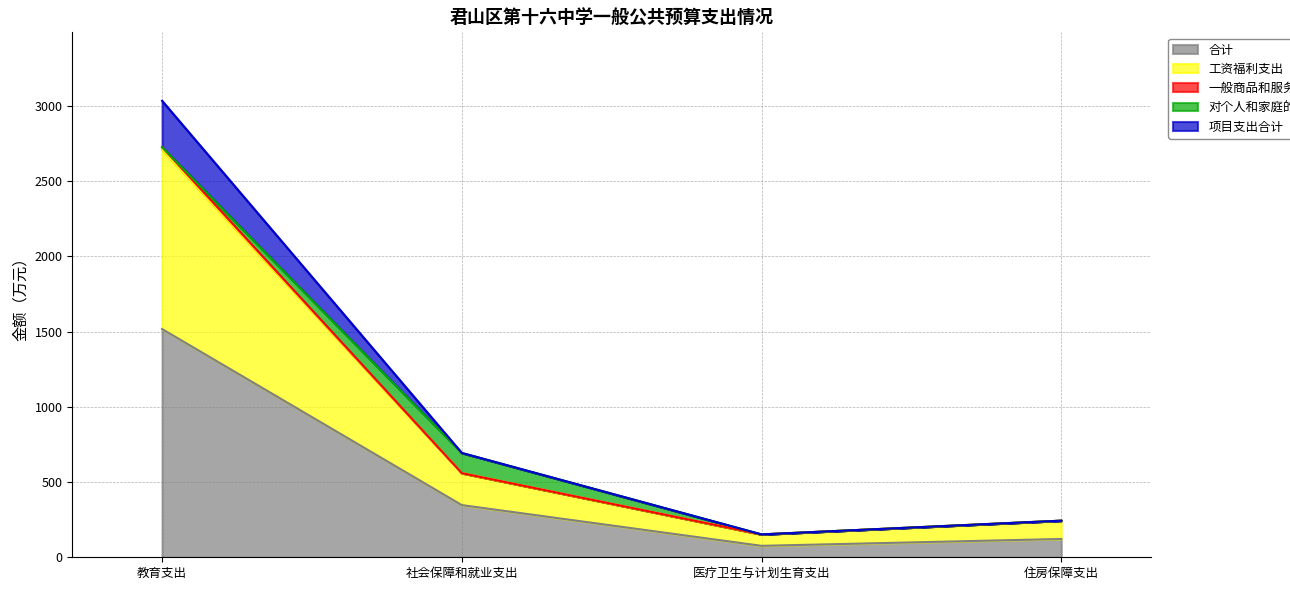

True or false: 工资福利支出 and 一般商品和服务支出 intersect in this chart.

False